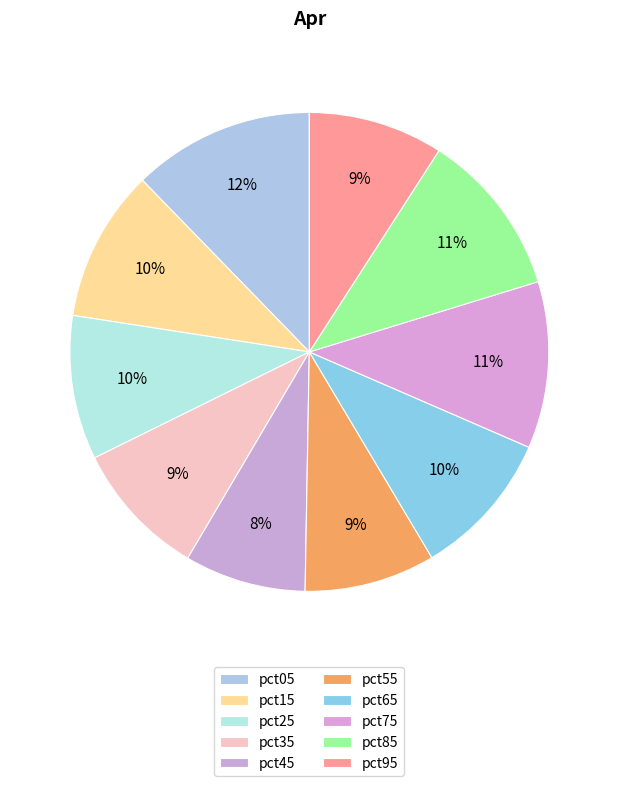

To the nearest percent, what percentage of the pie is pct45?

8%